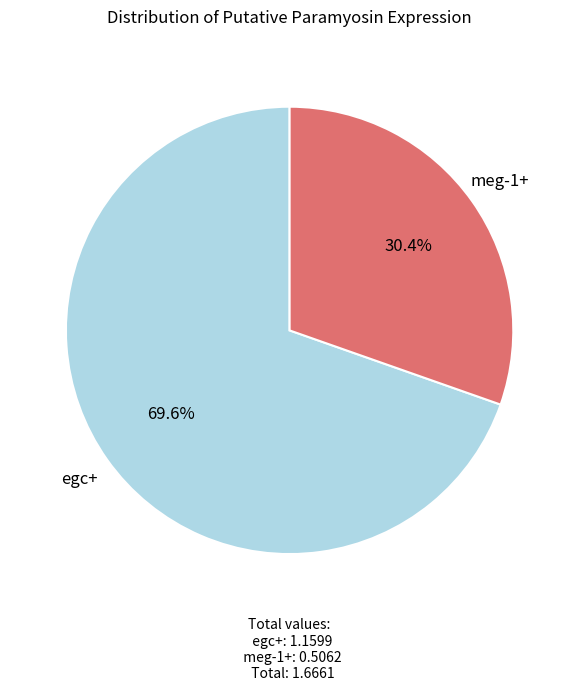

Count the number of slices in the pie.

2